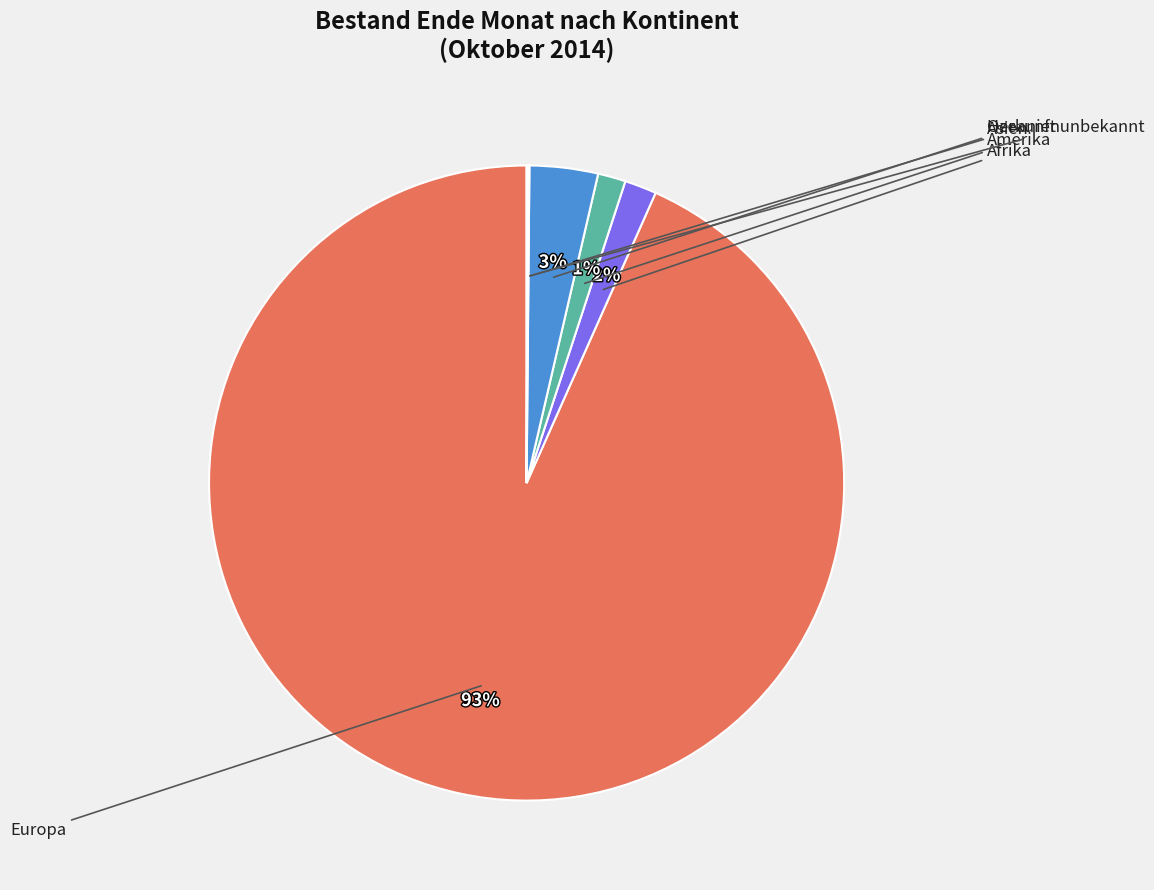

Which slice is the smallest?

Herkunft unbekannt